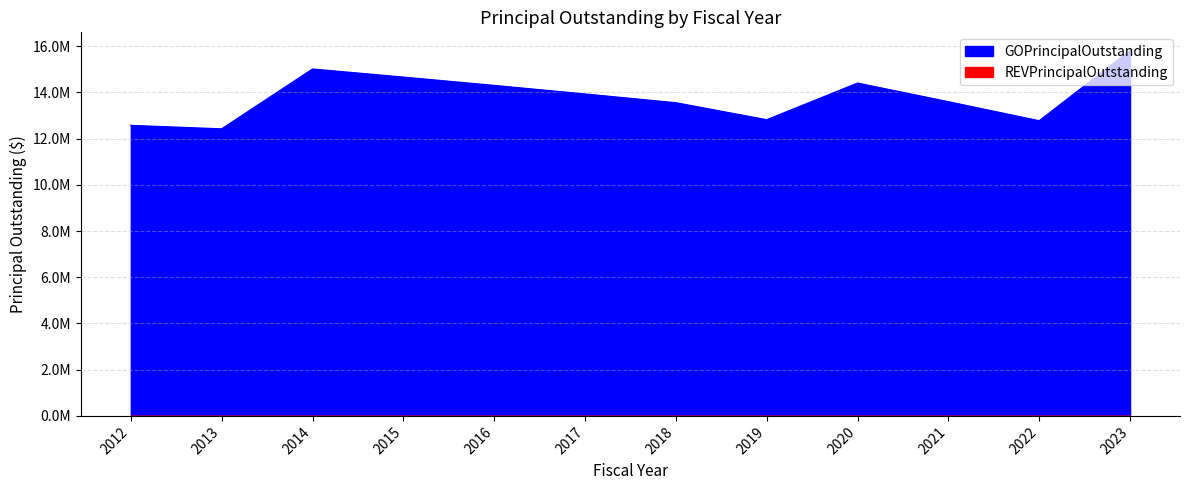

What is the ratio of the value at 2015 to the value at 2012?

1.2